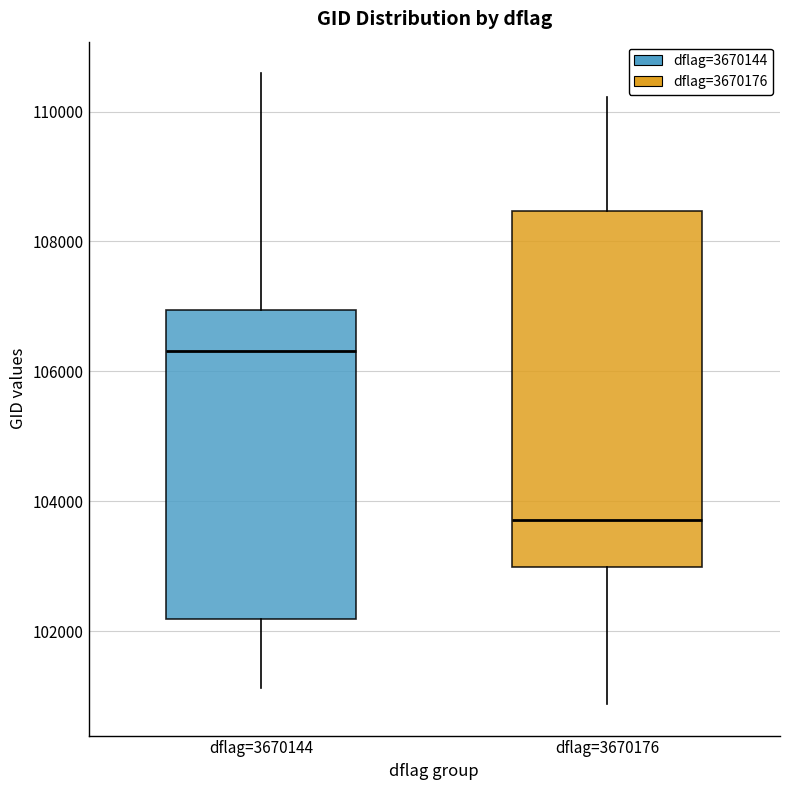

Where does the upper whisker of the box for dflag=3670144 end on the y-axis? The values are not printed on the chart, so give them approximately, as read against the axis.

110600